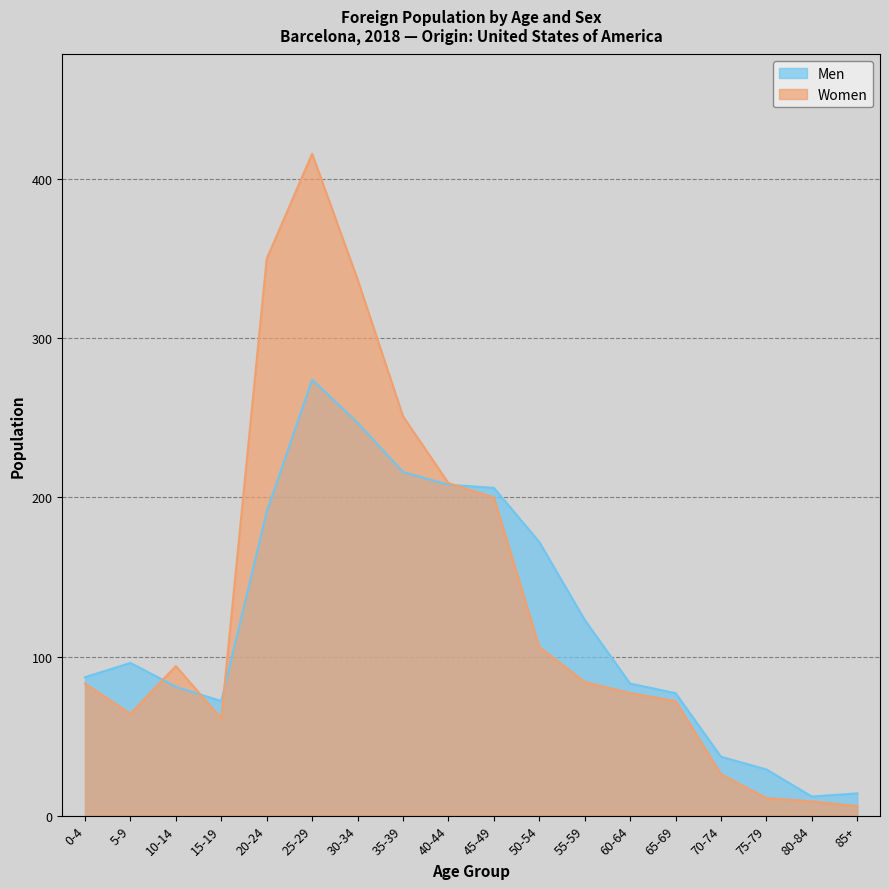

Reading right to left, what are all the values shown in this chart?

Men: 85+=14	80-84=12	75-79=29	70-74=37	65-69=77	60-64=83	55-59=123	50-54=172	45-49=206	40-44=208	35-39=216	30-34=247	25-29=274	20-24=191	15-19=72	10-14=81	5-9=96	0-4=87
Women: 85+=6	80-84=9	75-79=11	70-74=26	65-69=72	60-64=77	55-59=84	50-54=106	45-49=200	40-44=209	35-39=251	30-34=337	25-29=416	20-24=350	15-19=61	10-14=94	5-9=64	0-4=83